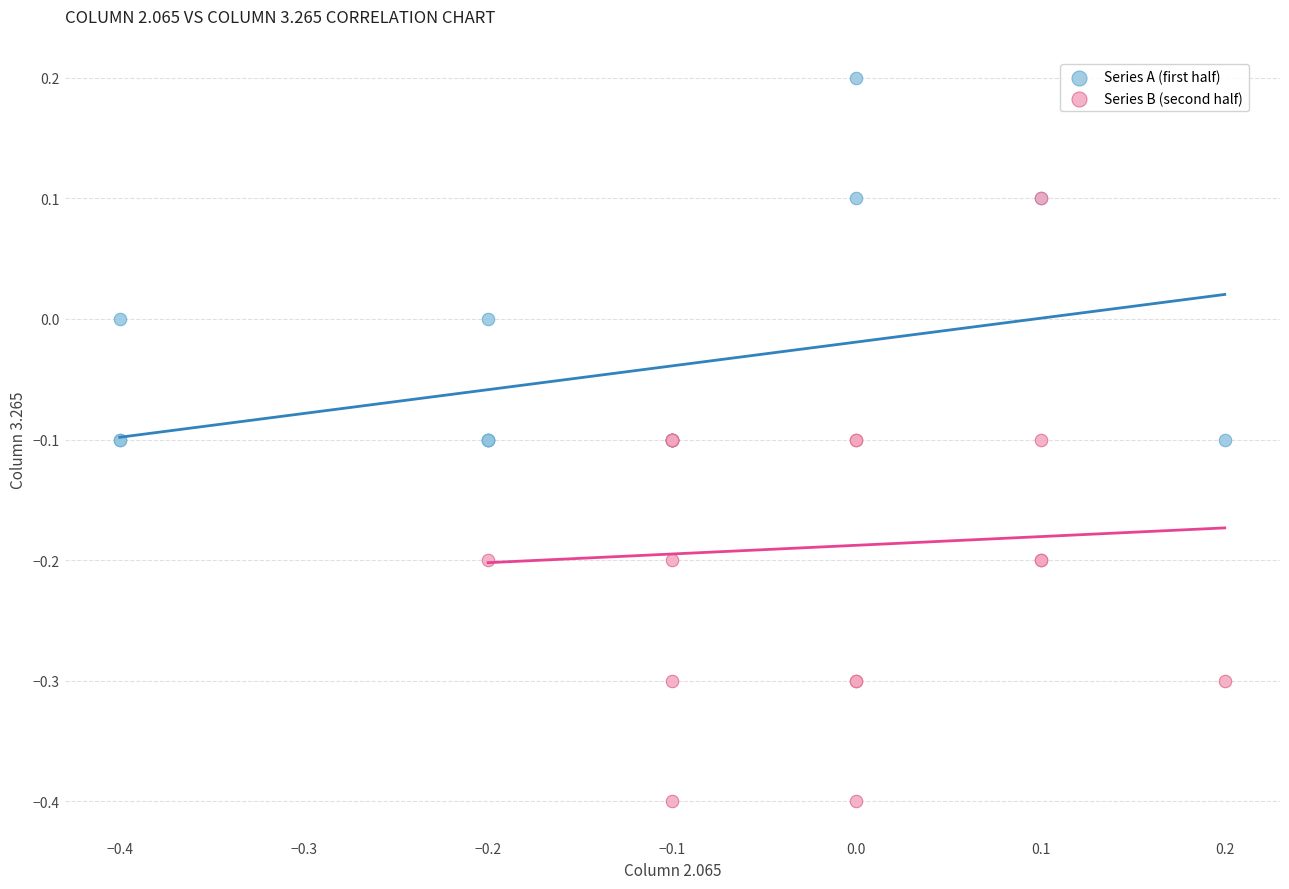

Which series has the largest Y range (max minus min)?

Series B (second half)